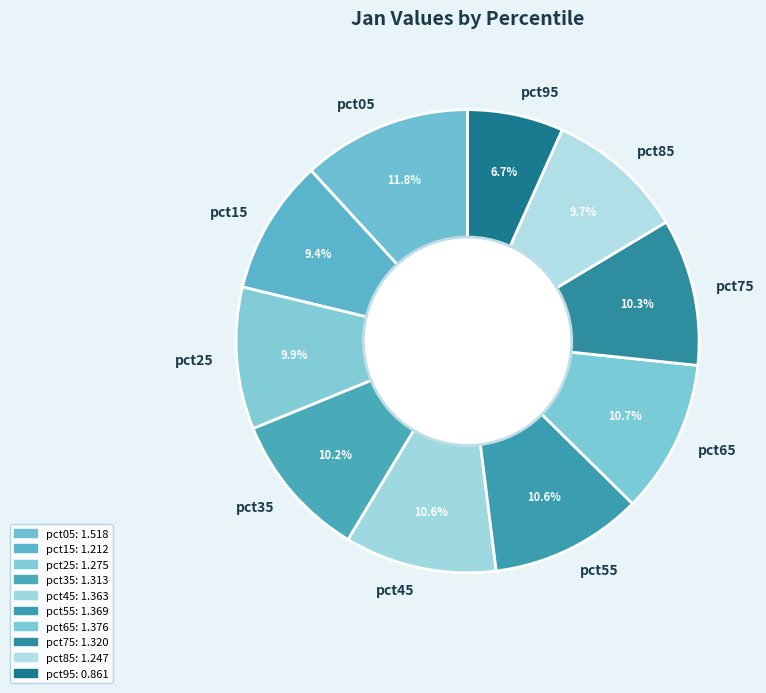

How many segments does this pie chart have?

10